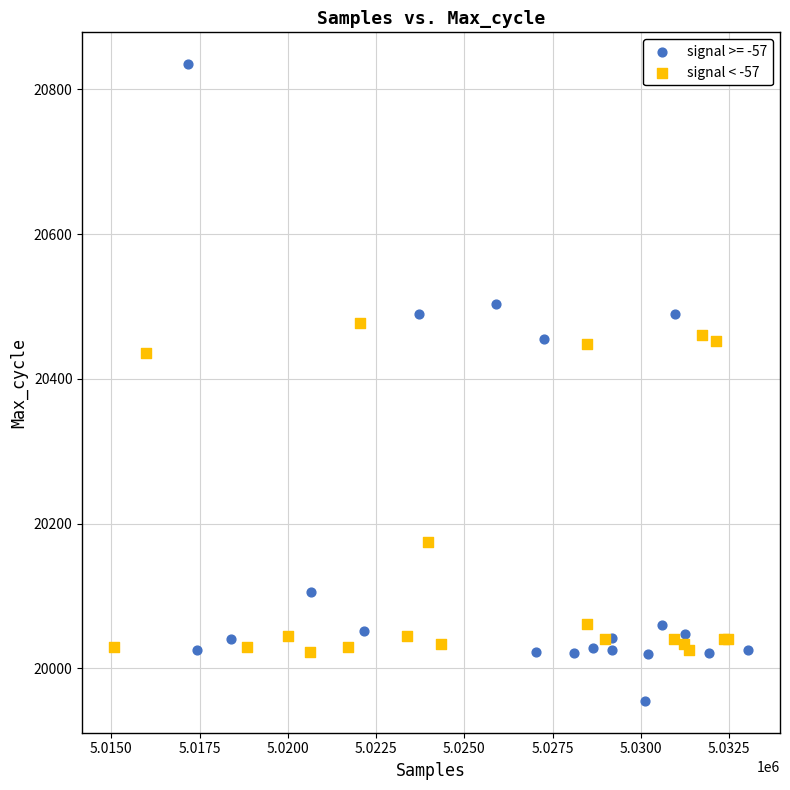

Which series has the largest Y range (max minus min)?

signal >= -57